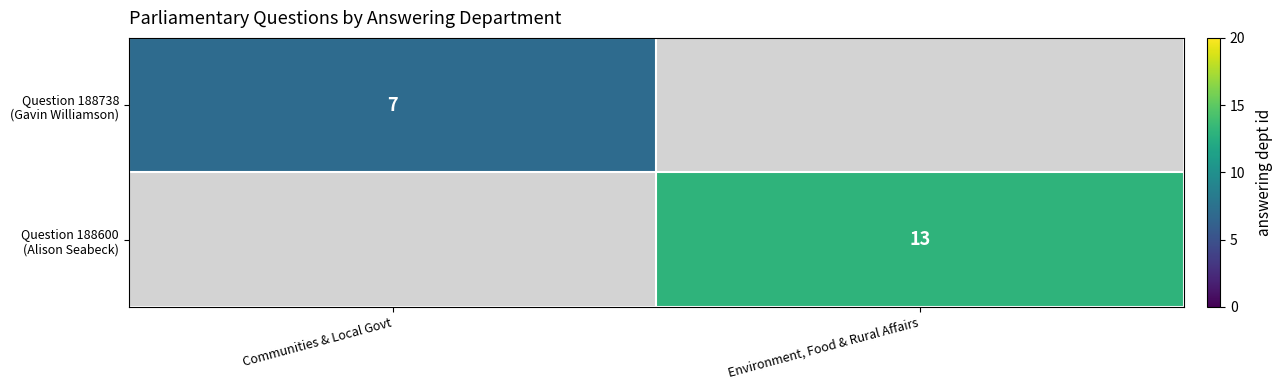

List the labels in order of row_0 value, largest first.

Communities & Local Govt, Environment, Food & Rural Affairs